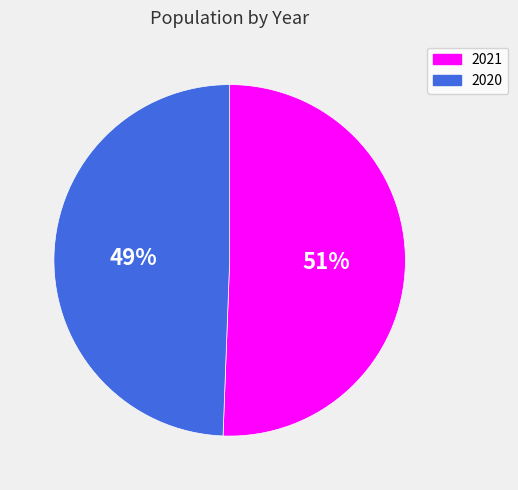

Count the number of slices in the pie.

2